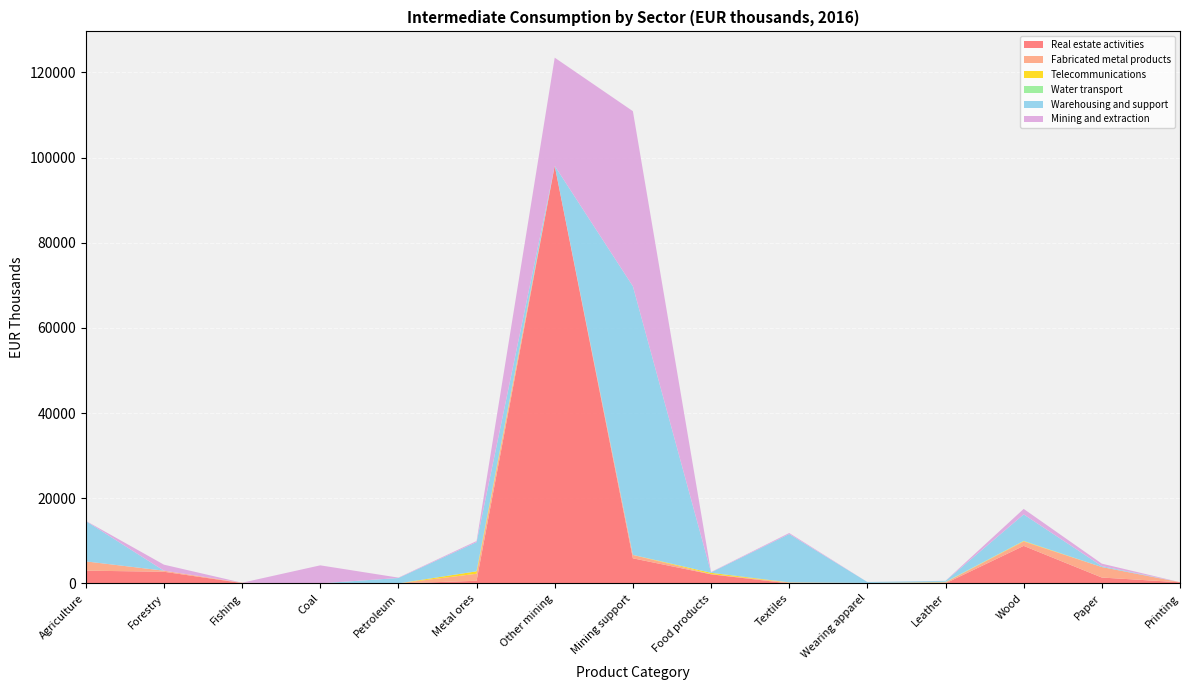

Reading left to right, extract all data points from this chart.

Real estate activities: Agriculture=3006	Forestry=2749	Fishing=95	Coal=0	Petroleum=0	Metal ores=628	Other mining=98034	Mining support=5901	Food products=2145	Textiles=11	Wearing apparel=11	Leather=31	Wood=8824	Paper=1389	Printing=281
Fabricated metal products: Agriculture=2177	Forestry=250	Fishing=76	Coal=24	Petroleum=14	Metal ores=1652	Other mining=0	Mining support=798	Food products=54	Textiles=209	Wearing apparel=103	Leather=250	Wood=1025	Paper=2461	Printing=16
Telecommunications: Agriculture=1	Forestry=0	Fishing=0	Coal=0	Petroleum=0	Metal ores=573	Other mining=0	Mining support=13	Food products=300	Textiles=39	Wearing apparel=4	Leather=4	Wood=126	Paper=0	Printing=0
Water transport: Agriculture=0	Forestry=0	Fishing=0	Coal=0	Petroleum=0	Metal ores=0	Other mining=0	Mining support=0	Food products=0	Textiles=0	Wearing apparel=0	Leather=100	Wood=0	Paper=4	Printing=0
Warehousing and support: Agriculture=9477	Forestry=0	Fishing=0	Coal=0	Petroleum=1268	Metal ores=6852	Other mining=0	Mining support=63066	Food products=96	Textiles=11341	Wearing apparel=223	Leather=214	Wood=6235	Paper=223	Printing=0
Mining and extraction: Agriculture=48	Forestry=1413	Fishing=0	Coal=4230	Petroleum=87	Metal ores=259	Other mining=25404	Mining support=41102	Food products=89	Textiles=243	Wearing apparel=6	Leather=24	Wood=1295	Paper=572	Printing=0